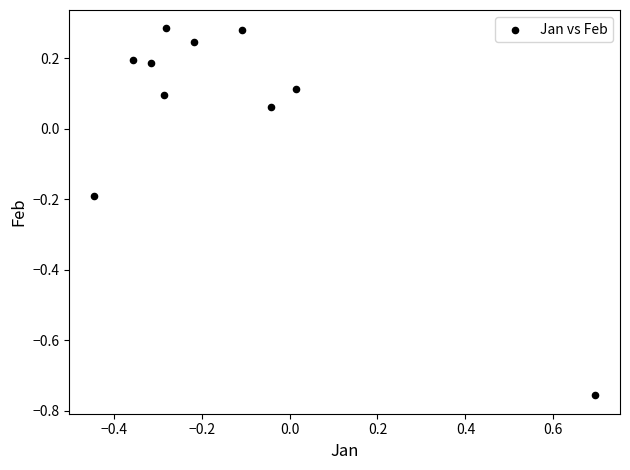

What is the range of X values (max minus min)?

1.1